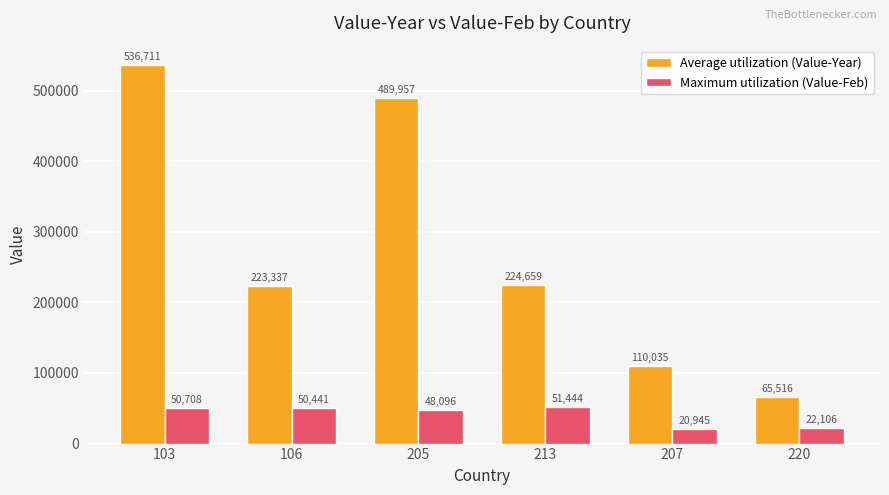

What value does the Maximum utilization (Value-Feb) series have at 106?

50441